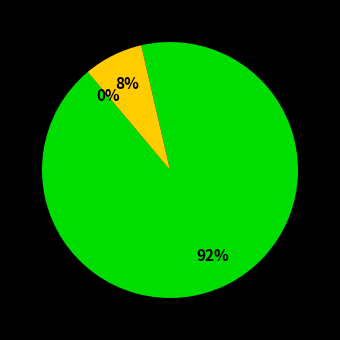

Is it true that -56 is 22% of the pie?

False